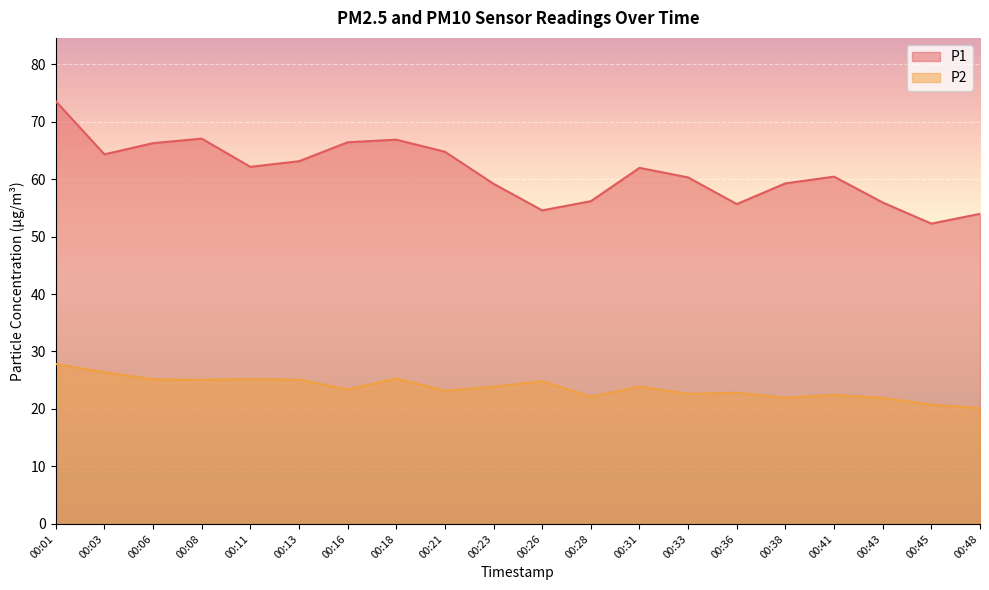

What is the maximum value for P2?

27.8